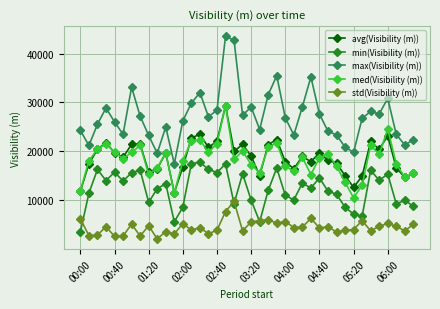

How many values in the min(Visibility (m)) series are below 12548?

20